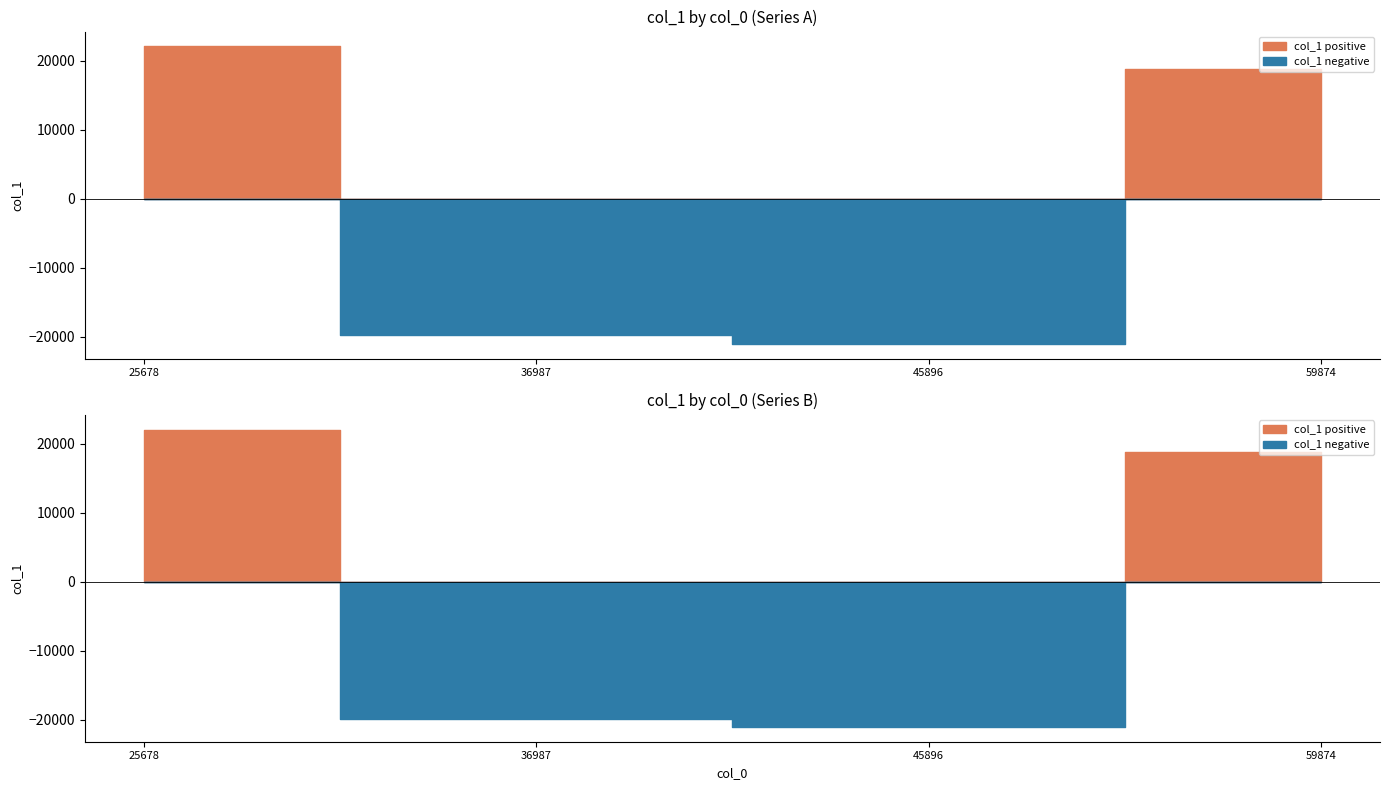

What is the ratio of the value at 36987 to the value at 45896?

1.0